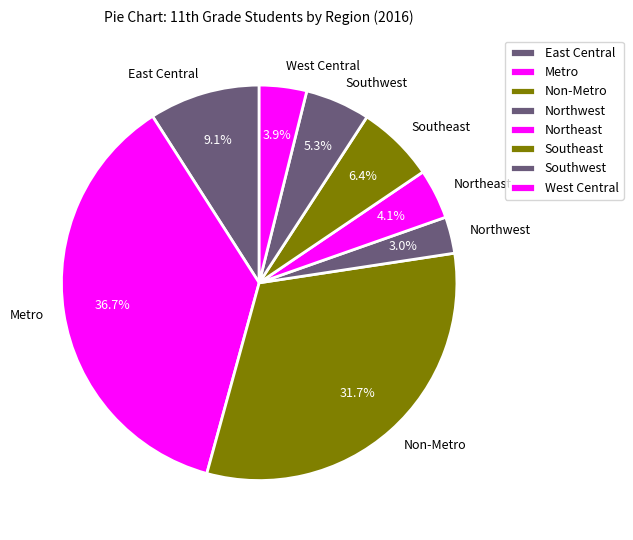

Which slice is the smallest?

Northwest